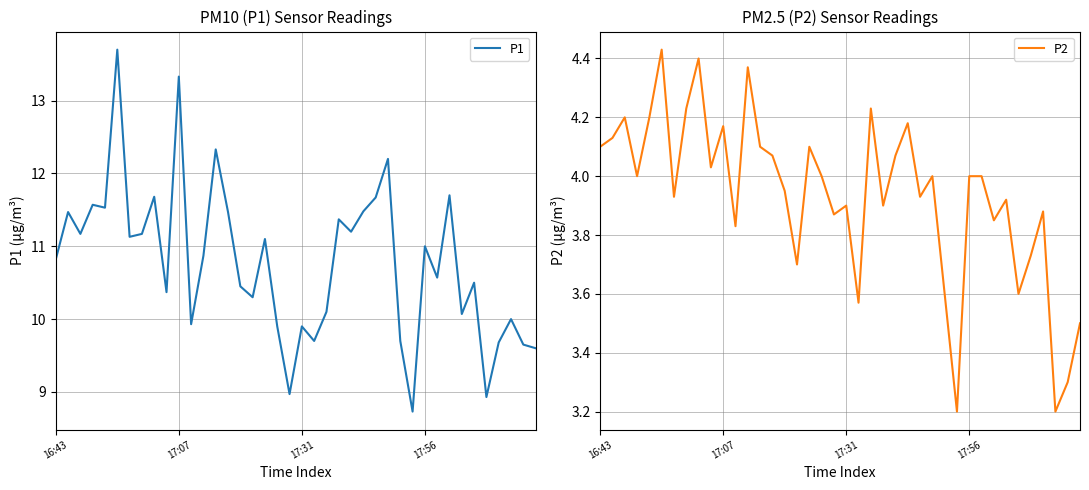

In P2, how many points are higher than both neighbors (excluding endpoints)?

12